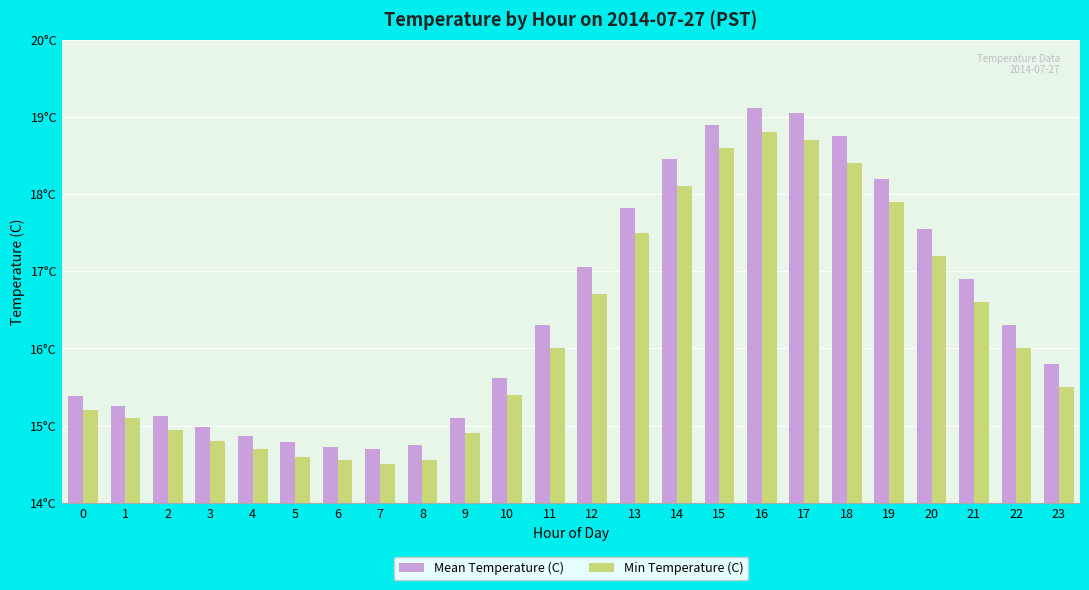

Rank the series by their maximum value, from lowest to highest.

Min Temperature (C), Mean Temperature (C)